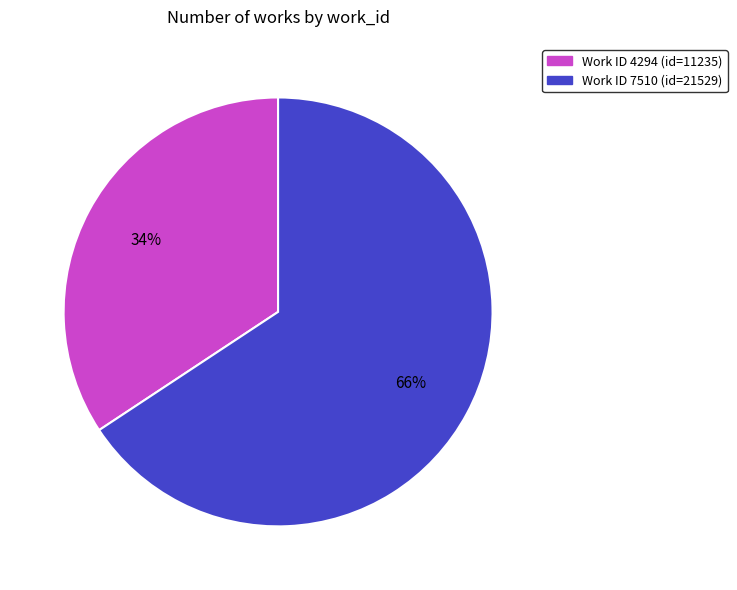

To the nearest percent, what is the average slice percentage?

50%